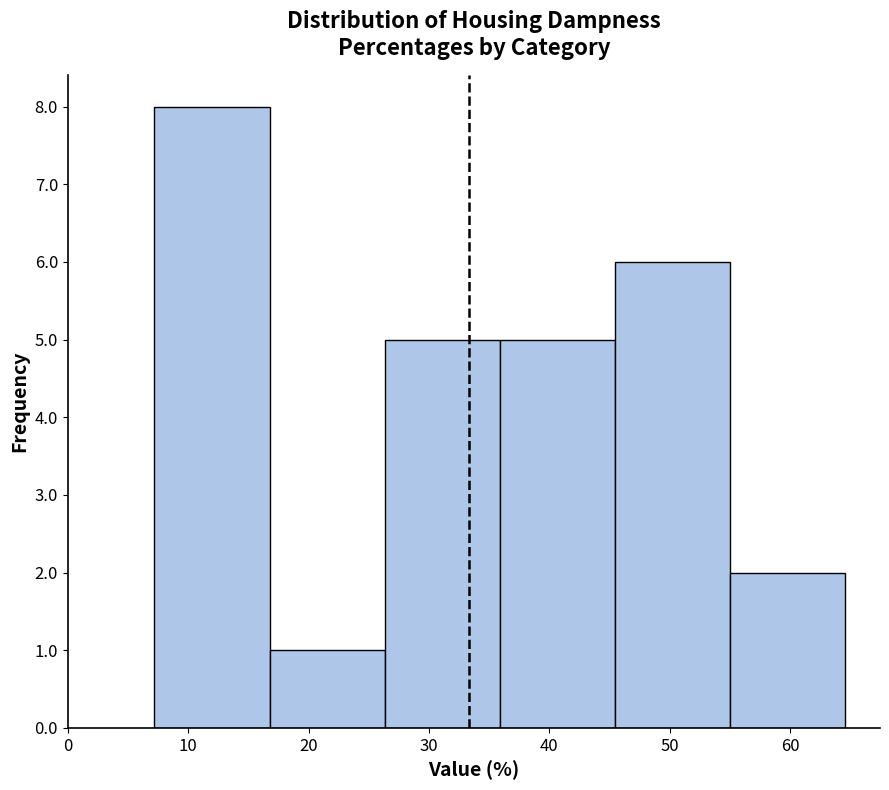

Reading left to right, transcribe this chart: for each bar, give the range it covers on the x-axis and its height. Neither the bar edges nor the heights are printed on the chart, so give them approximately, as read against the axes.

7 to 17: 8
17 to 26: 1
26 to 36: 5
36 to 45: 5
45 to 55: 6
55 to 65: 2